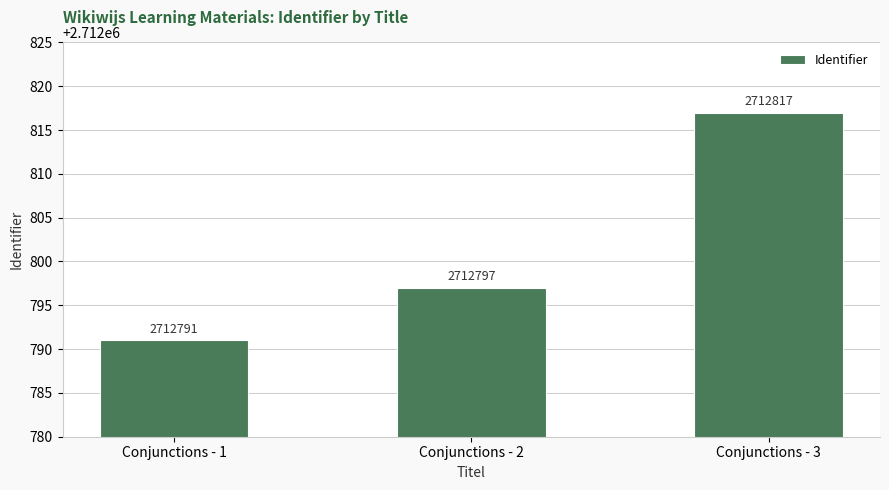

How many values are between 2712791 and 2712817?

3